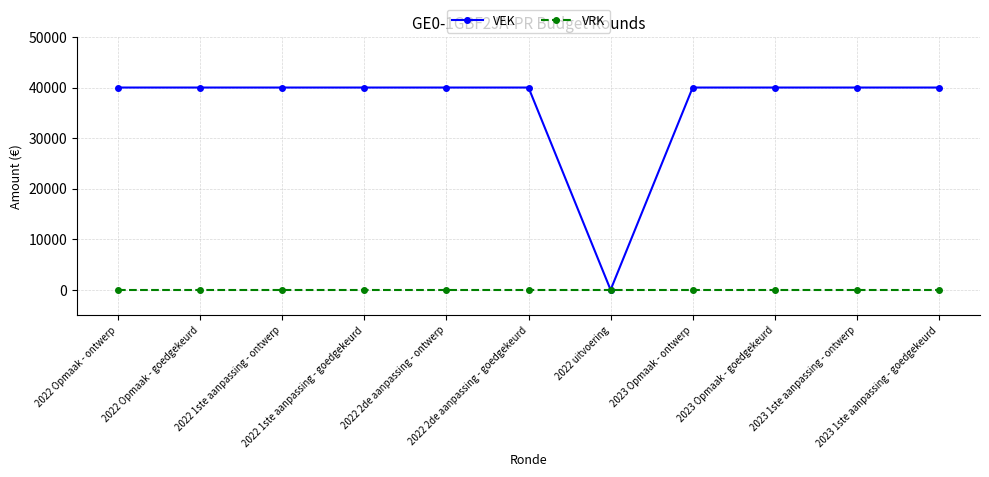

What is the total value across all series at 2022 2de aanpassing - goedgekeurd?

40000